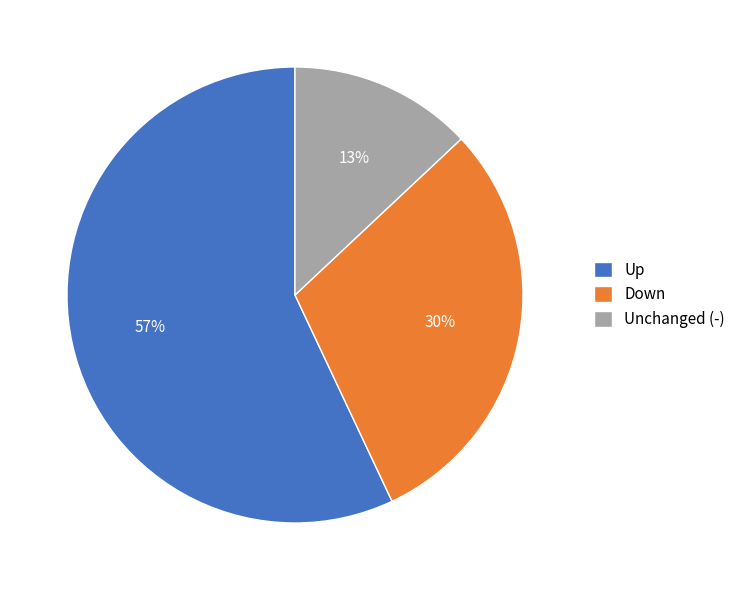

Approximately how many times larger is the value at Down compared to Up?

0.5